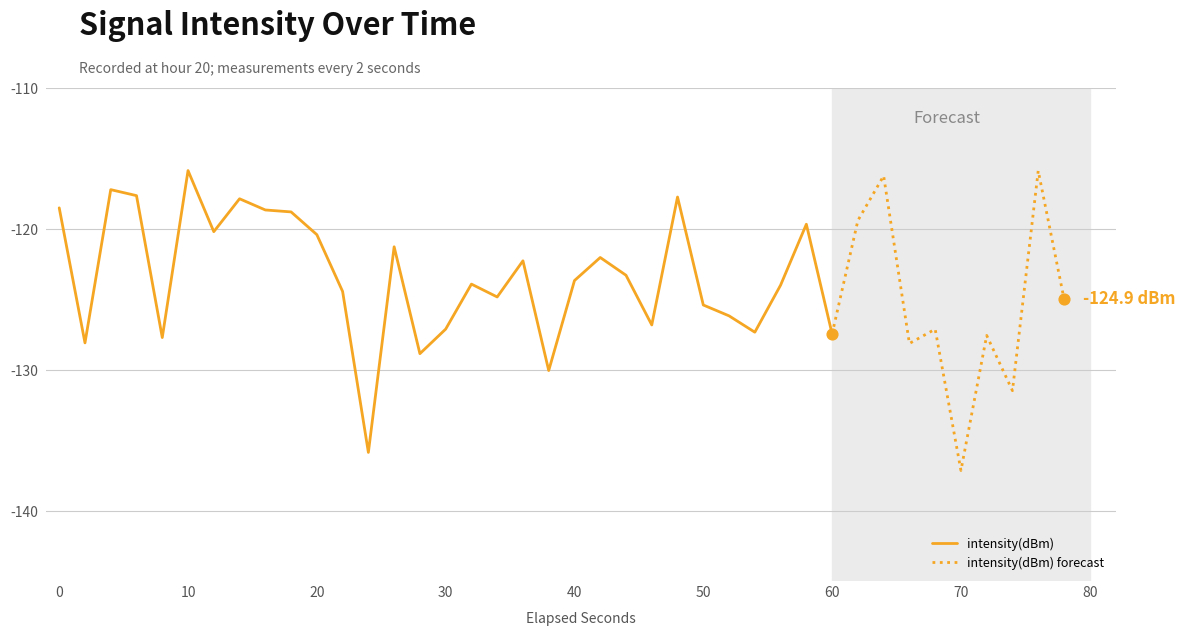

What is the change in value from 8 to 21?

-3.4